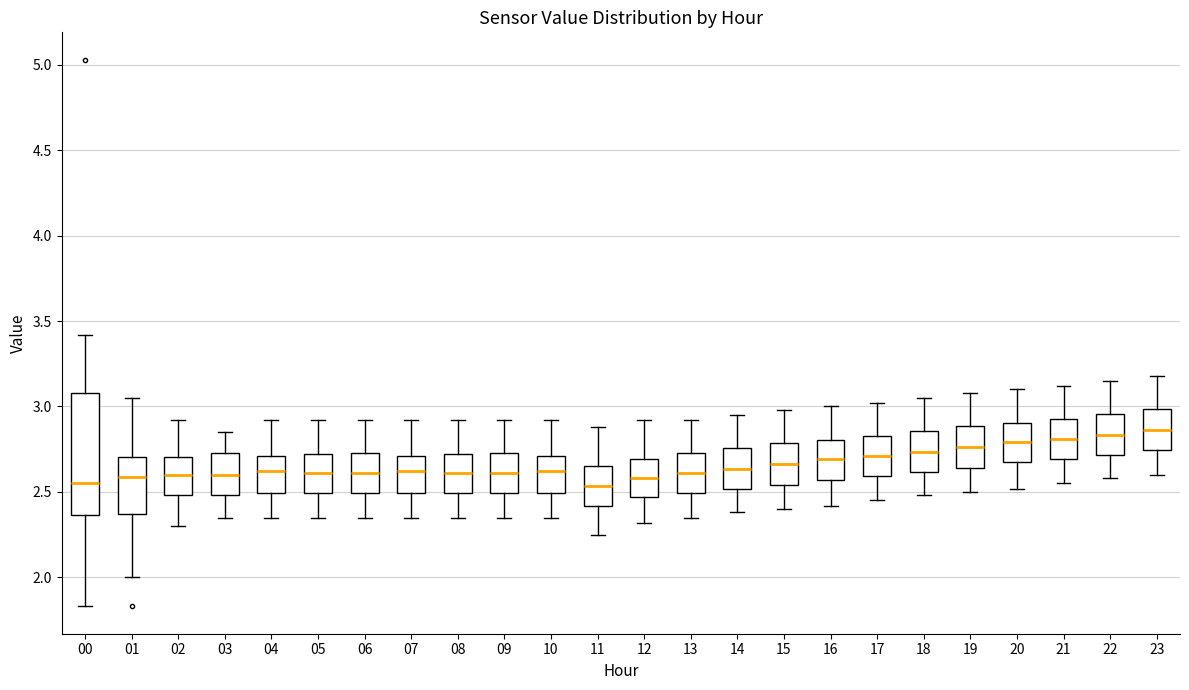

Where does the lower whisker of the box at x = 06 end on the y-axis? The values are not printed on the chart, so give them approximately, as read against the axis.

2.35